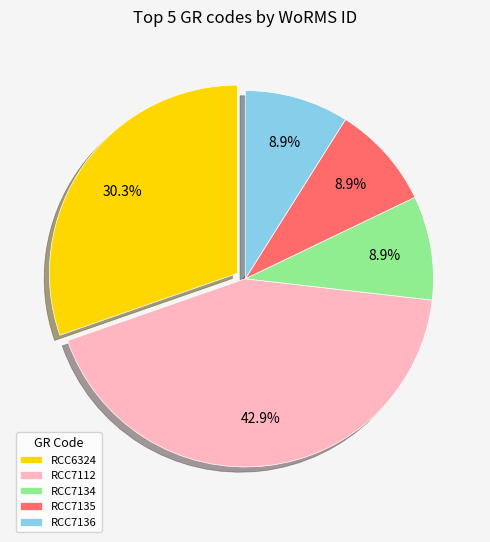

How many segments does this pie chart have?

5